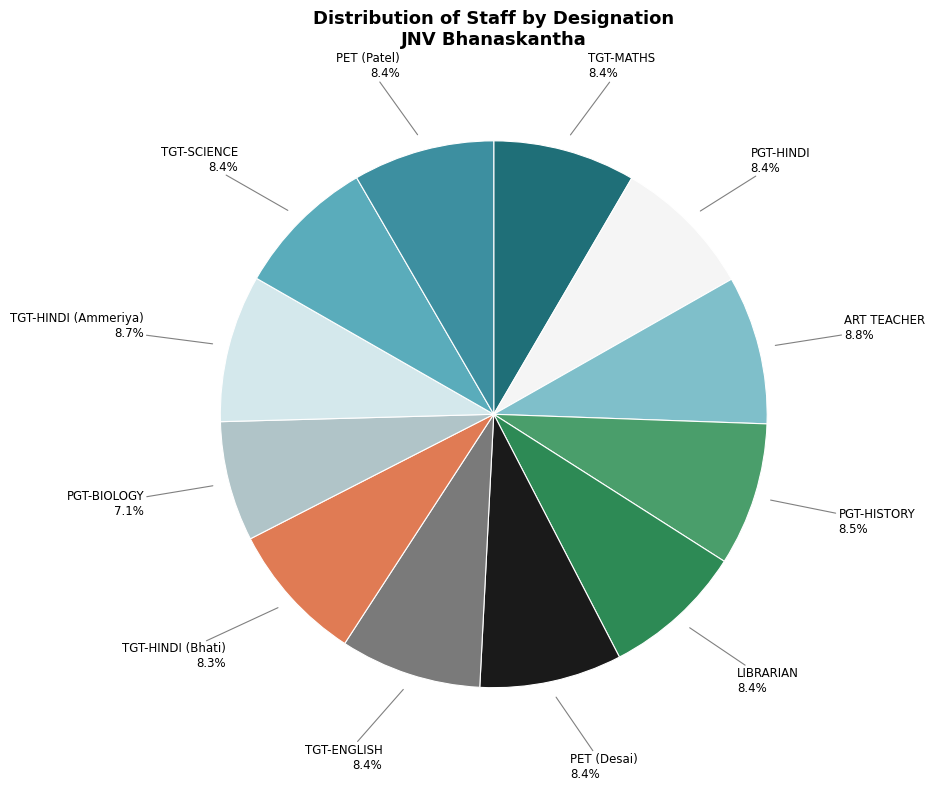

What percentage is the PGT-BIOLOGY slice, to the nearest percent?

7%